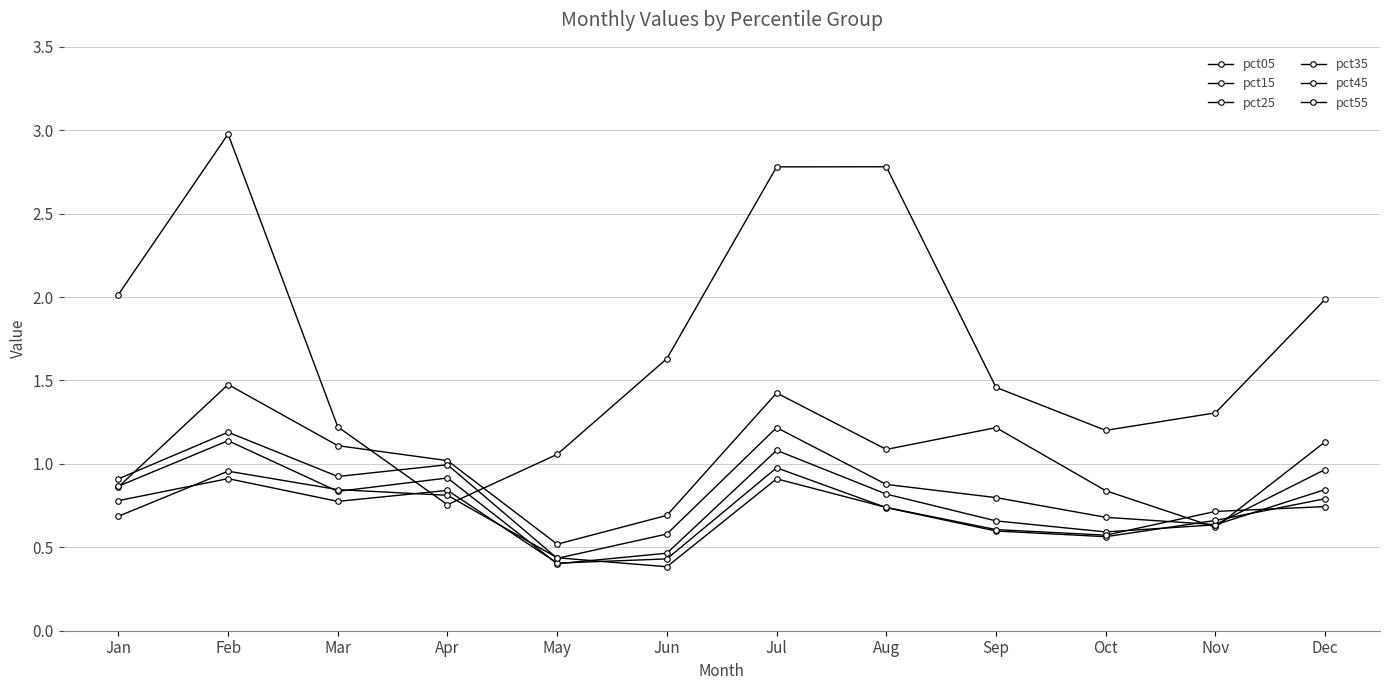

How many lines are shown in the chart?

6